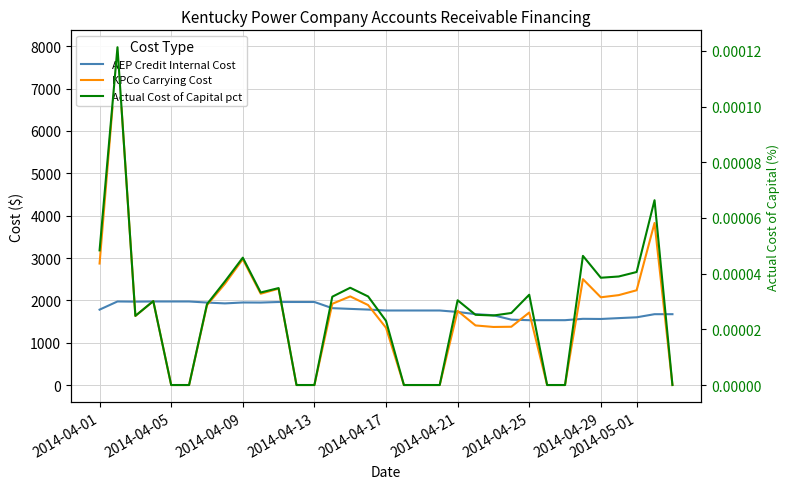

How many lines are shown in the chart?

3